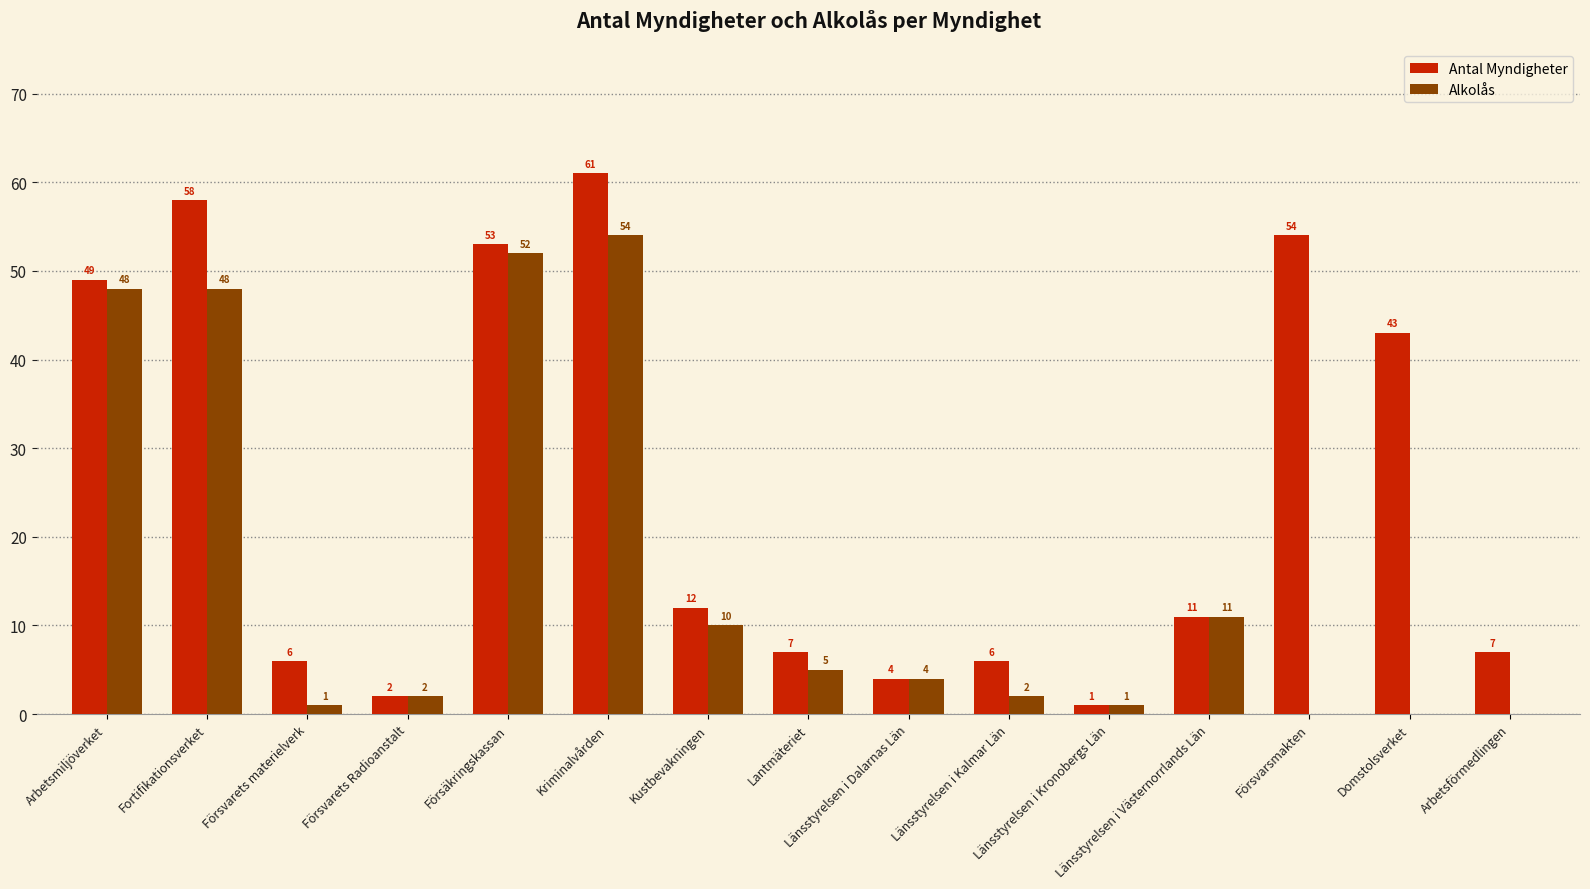

Which label corresponds to the largest value in the chart?

Kriminalvården